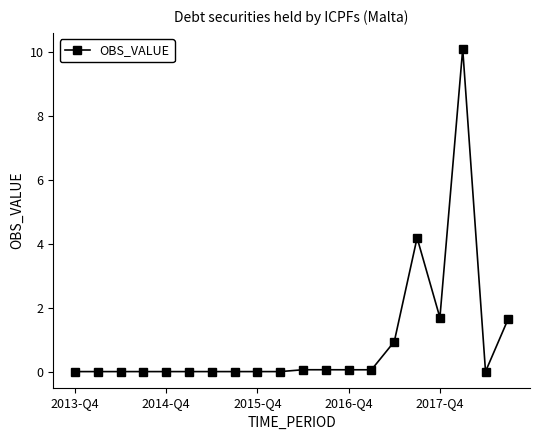

How many data points does each series have?

20